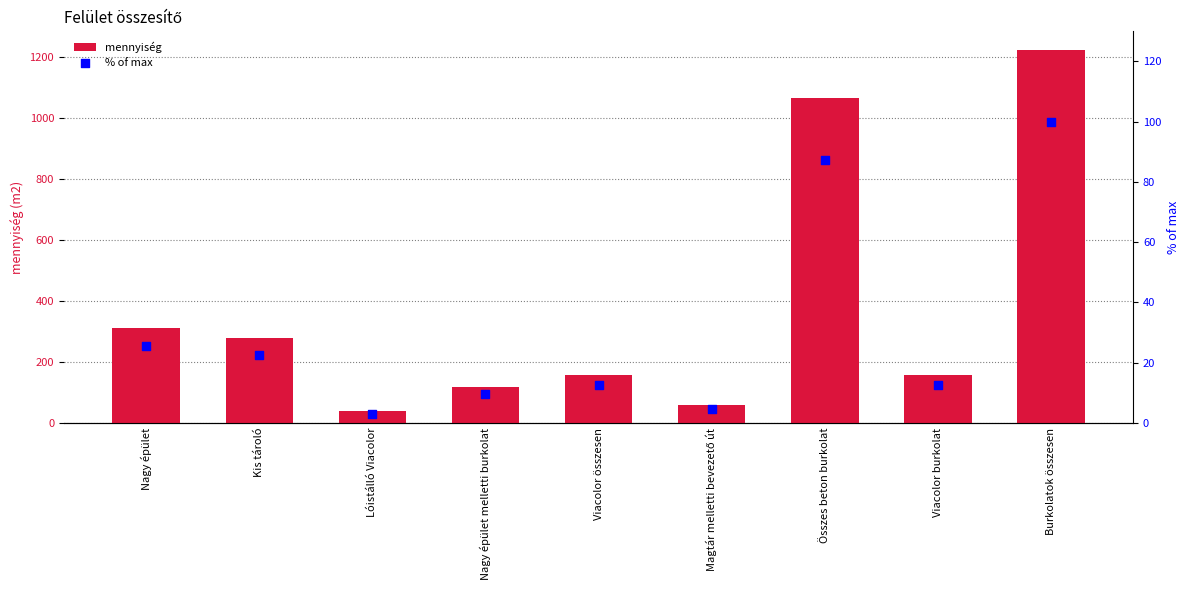

Which series has the widest spread of Y values?

mennyiség